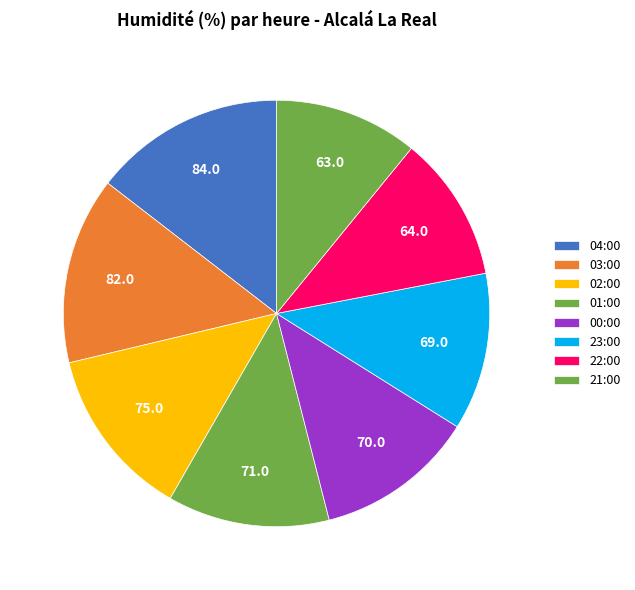

Rank the categories by value from lowest to highest.

21:00, 22:00, 23:00, 00:00, 01:00, 02:00, 03:00, 04:00